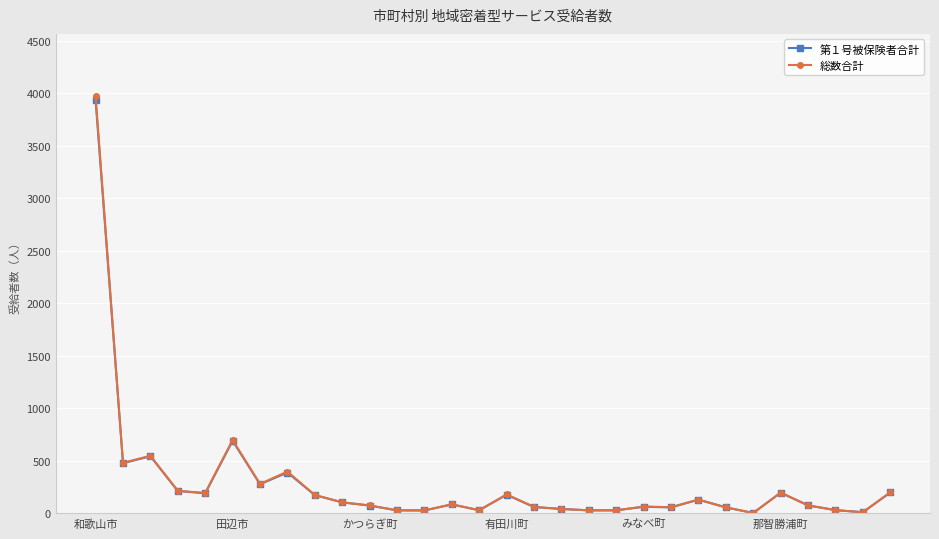

Which series has the largest range (max minus min)?

総数合計